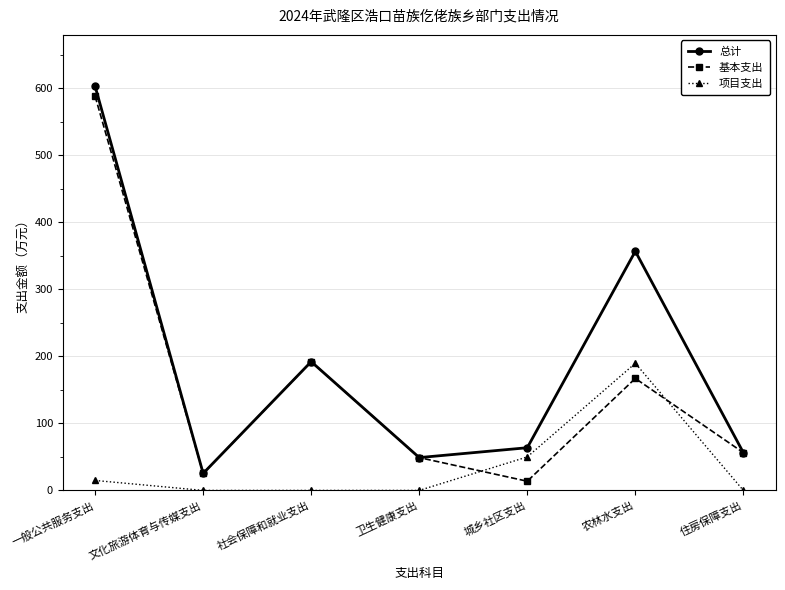

At which label is 项目支出 closest to 94?

城乡社区支出